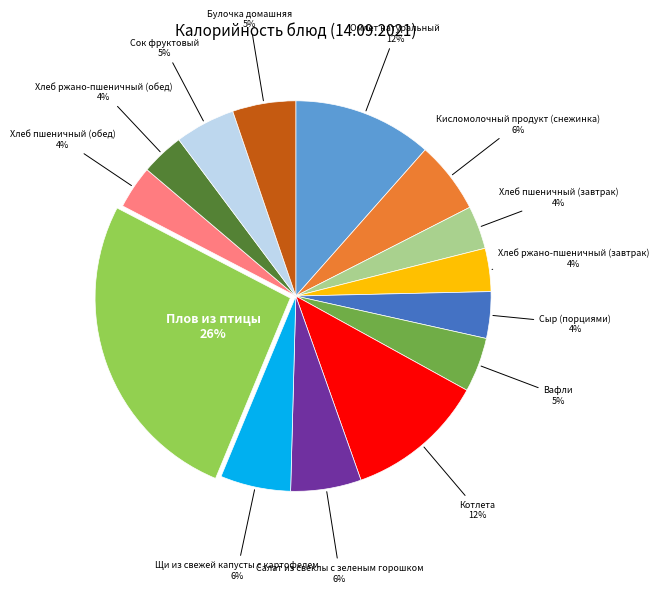

To the nearest percent, what is the difference between the Хлеб ржано-пшеничный (обед) and Салат из свеклы с зеленым горошком slice percentages?

2%